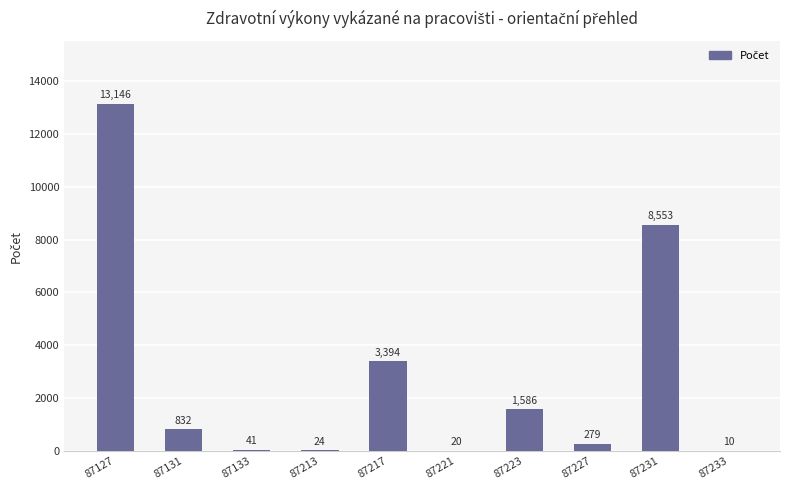

Does the chart contain stacked bars?

No